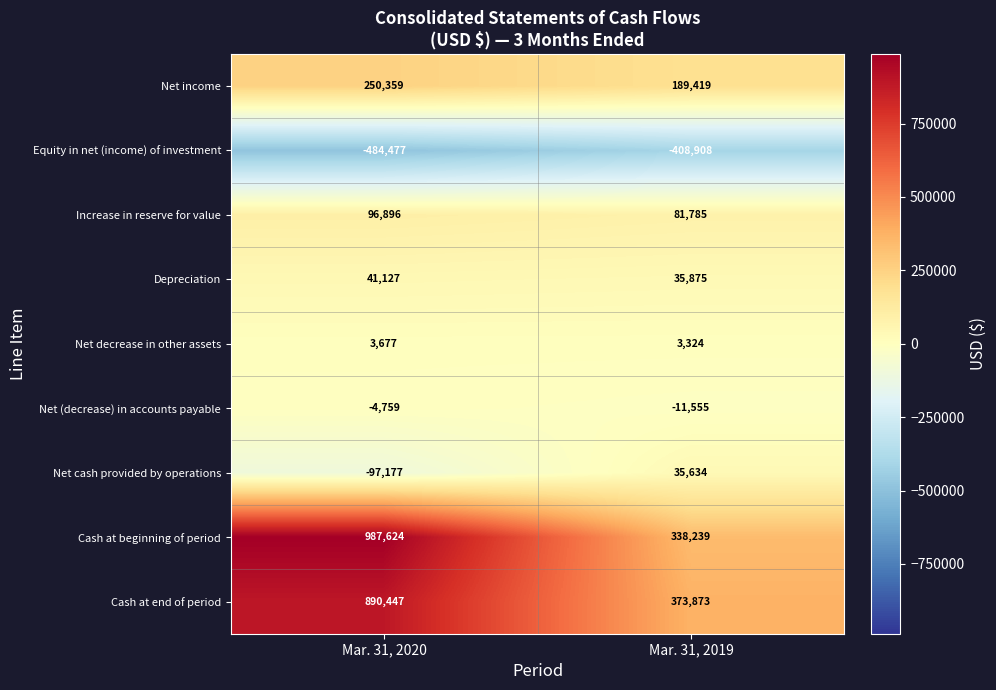

What is the difference between the Net decrease in other assets values at Mar. 31, 2020 and Mar. 31, 2019?

353